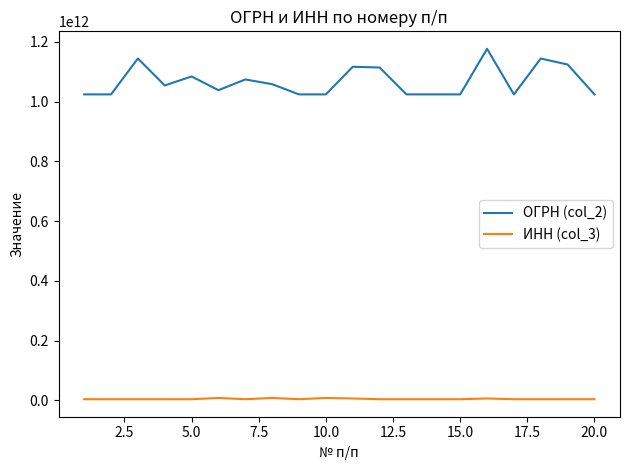

True or false: ОГРН (col_2) has more than 2 interior local peaks.

True